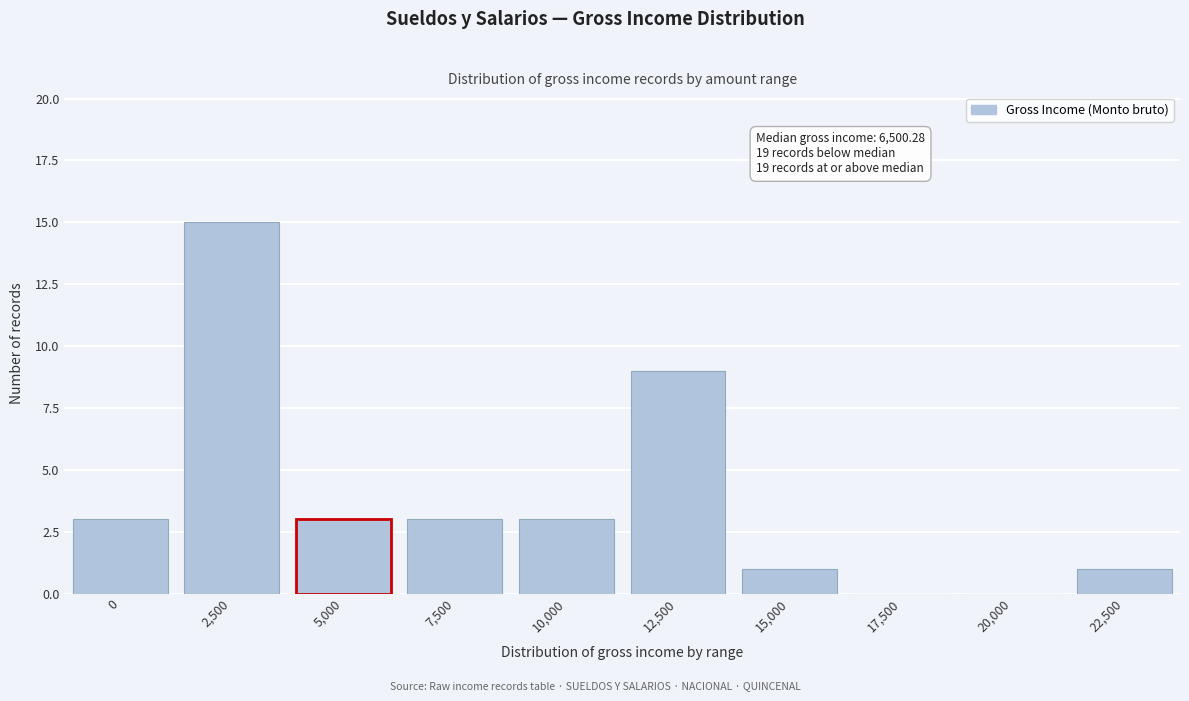

Reading right to left, what are all the values shown in this chart?

22,500=1	20,000=0	17,500=0	15,000=1	12,500=9	10,000=3	7,500=3	5,000=3	2,500=15	0=3